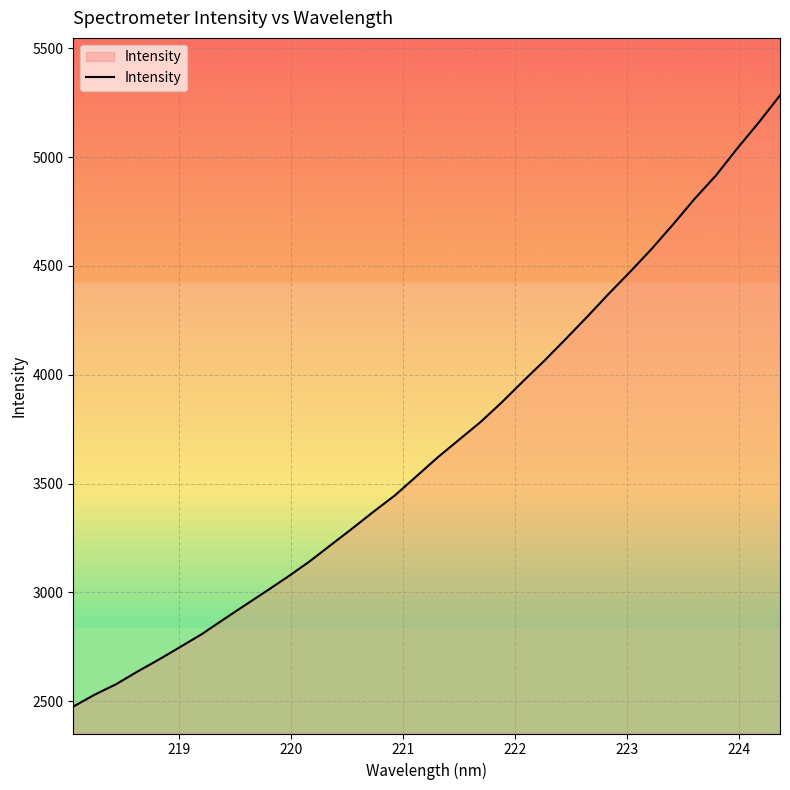

What is the minimum value shown in the chart?

2474.9